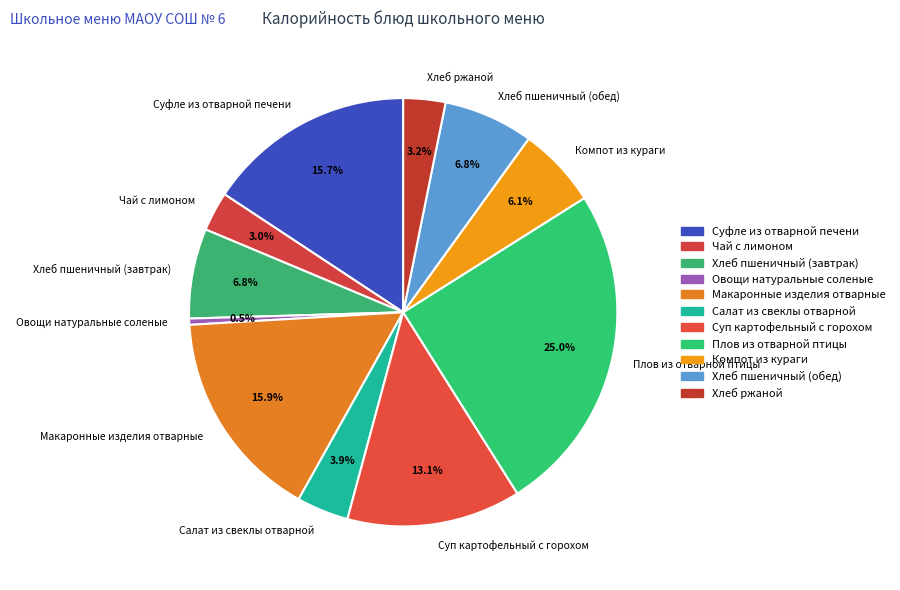

The Чай с лимоном slice represents 3% of the pie. True or false?

True